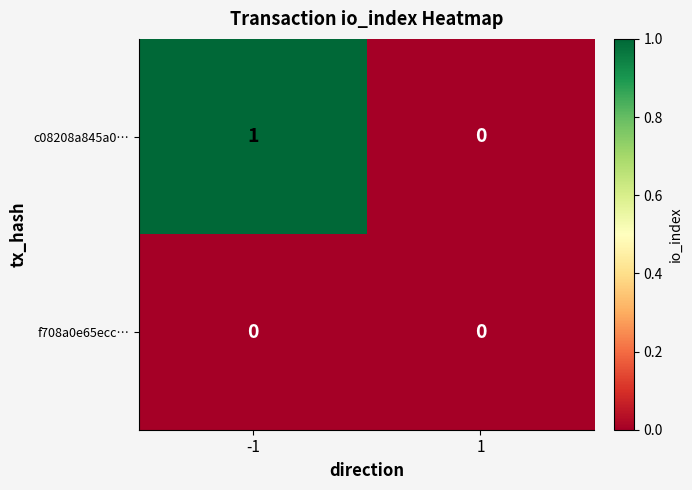

Rank the series by their average value, from highest to lowest.

c08208a845a0…, f708a0e65ecc…